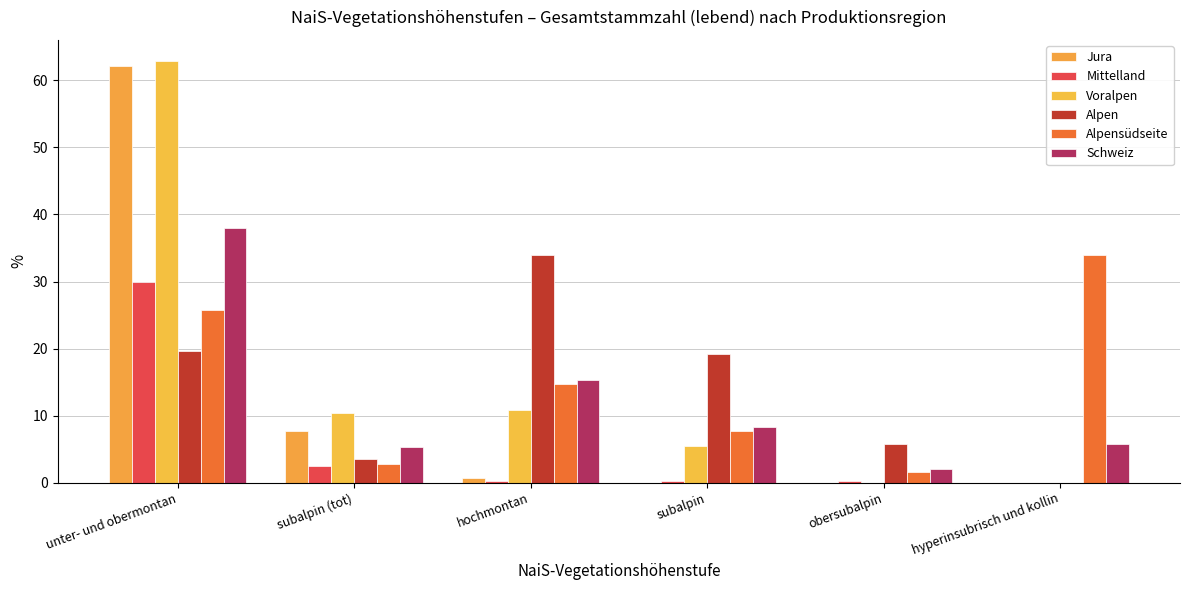

Are the bars grouped side by side (vs. stacked)?

Yes